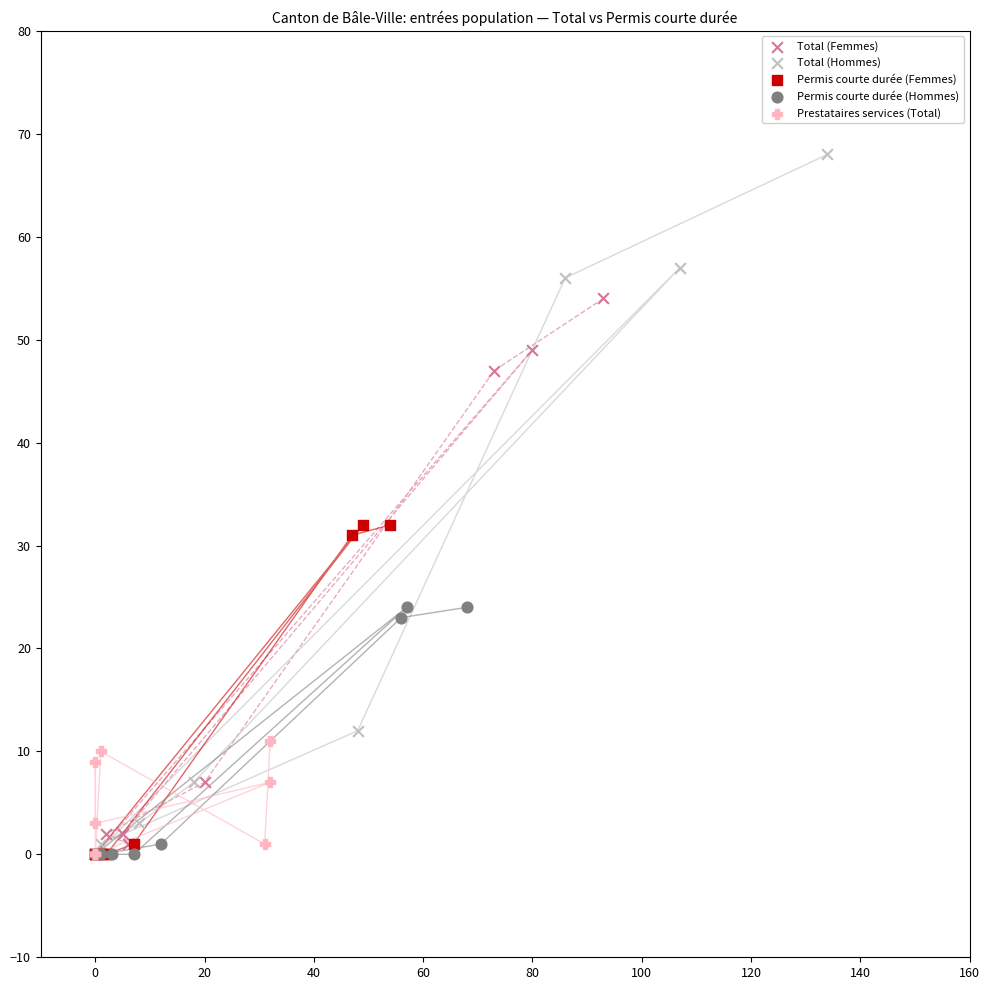

Which series has the largest Y range (max minus min)?

Total (Hommes)